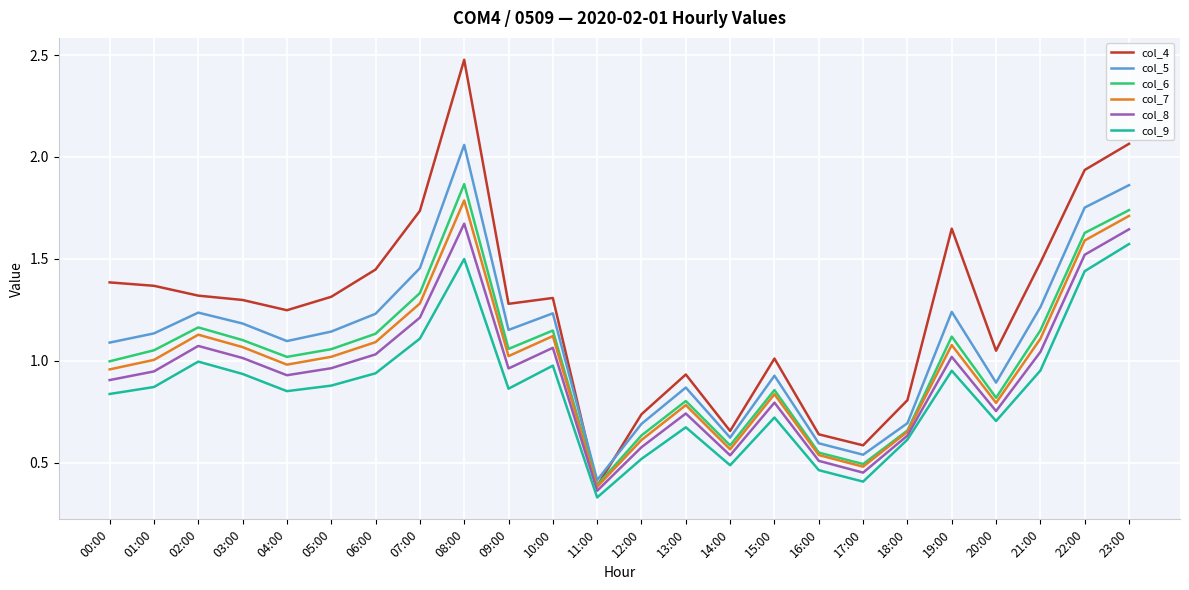

In col_9, how many points are higher than both neighbors (excluding endpoints)?

6